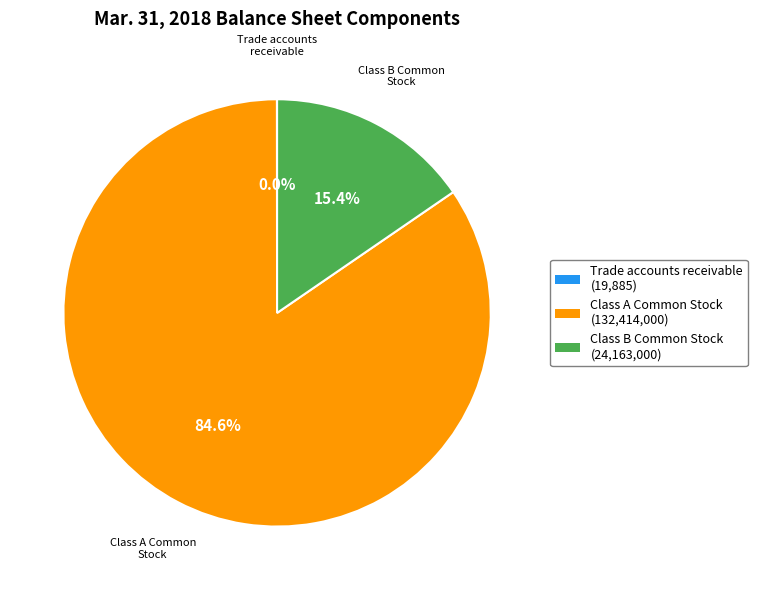

Which category has the biggest portion of the pie?

Class A Common Stock (132,414,000)